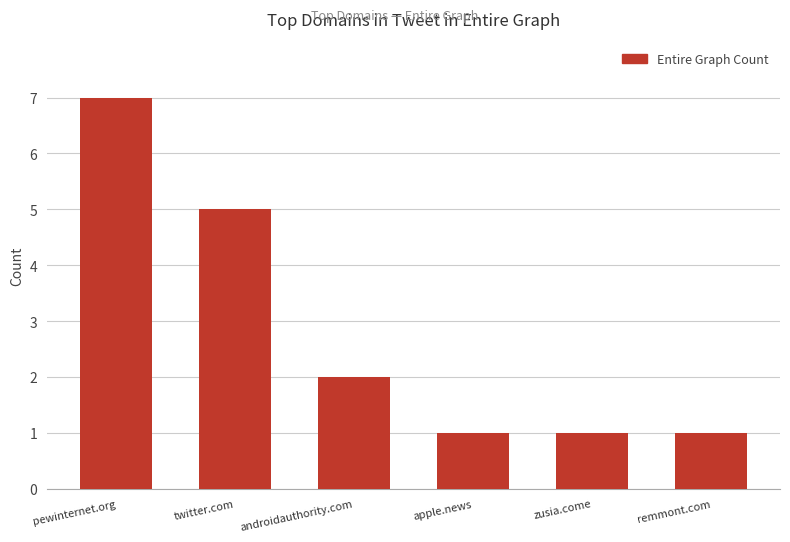

Approximately how many times larger is the value at apple.news compared to remmont.com?

1.0